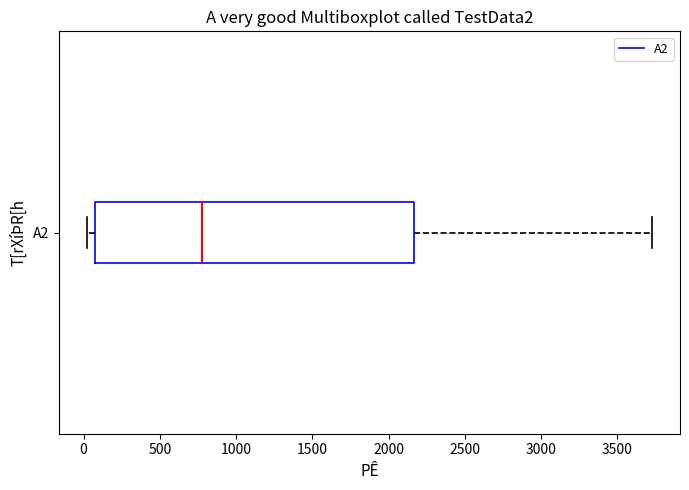

Where is the right edge of the box for A2 on the x-axis? The values are not printed on the chart, so give them approximately, as read against the axis.

2150